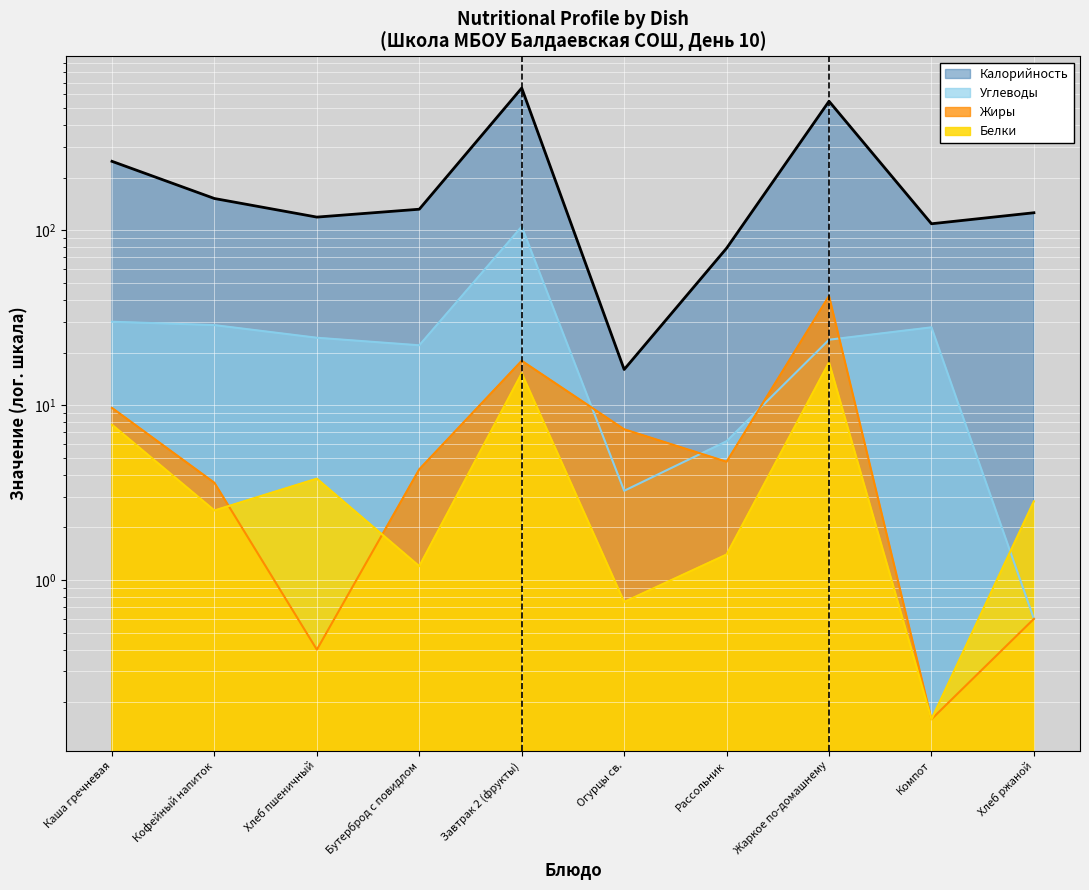

What is the label of the 10th point from the left?

Хлеб ржаной